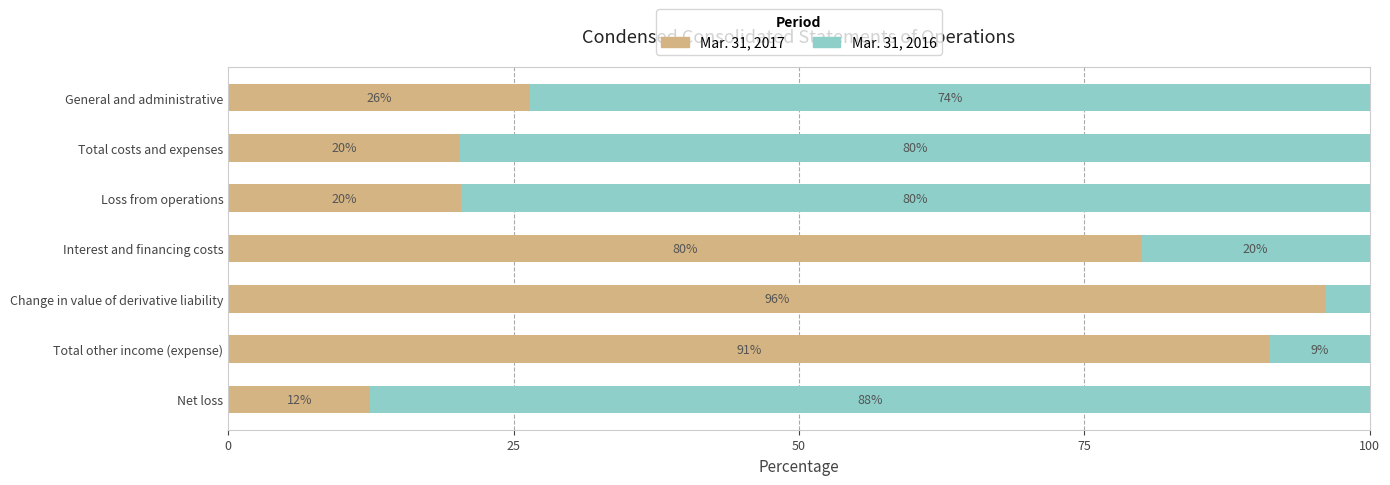

Is it true that Mar. 31, 2017 equals 160.0 at Change in value of derivative liability?

False